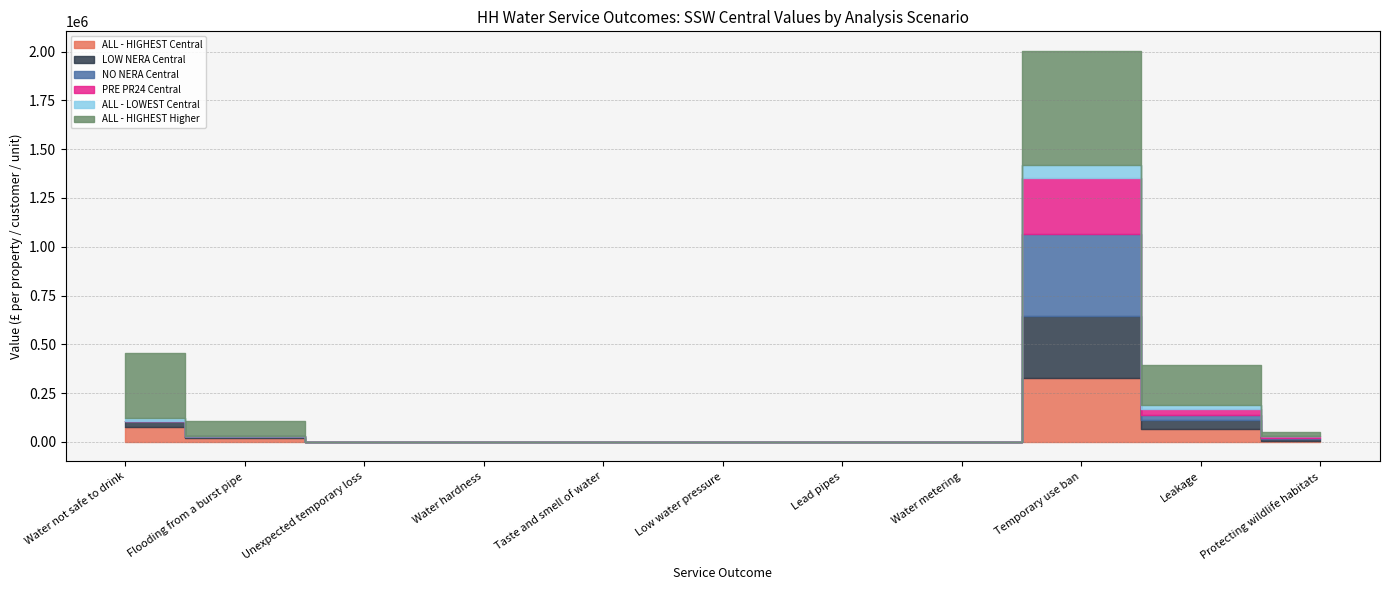

How many lines are shown in the chart?

6